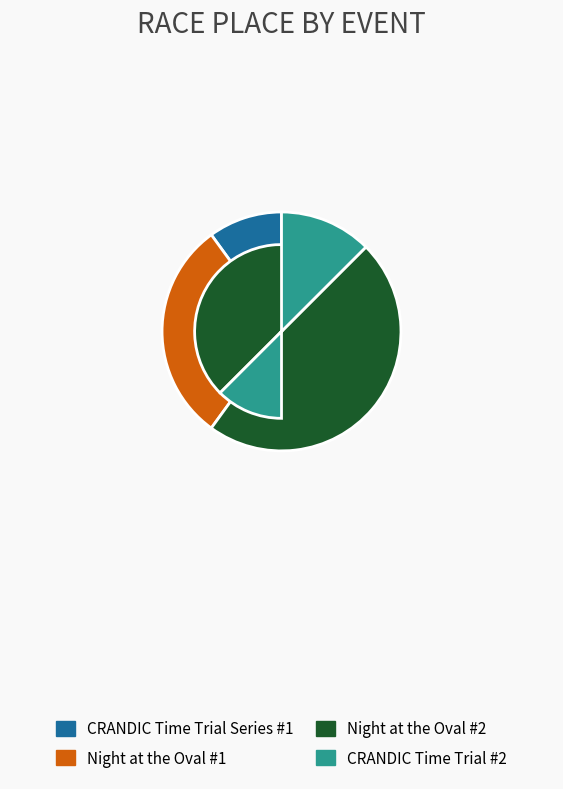

Rank the categories by value from highest to lowest.

Night at the Oval #2, Night at the Oval #1, CRANDIC Time Trial #2, CRANDIC Time Trial Series #1